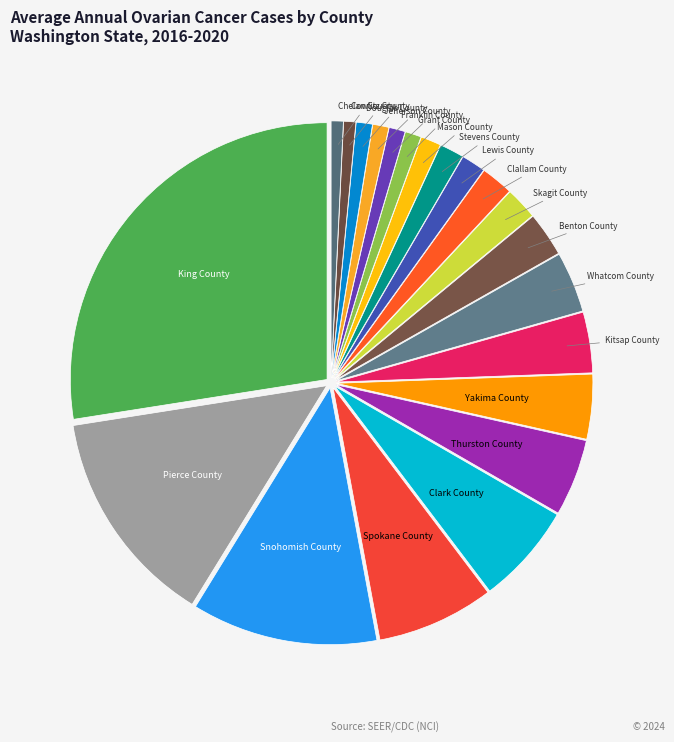

True or false: Mason County accounts for 9% of the total.

False